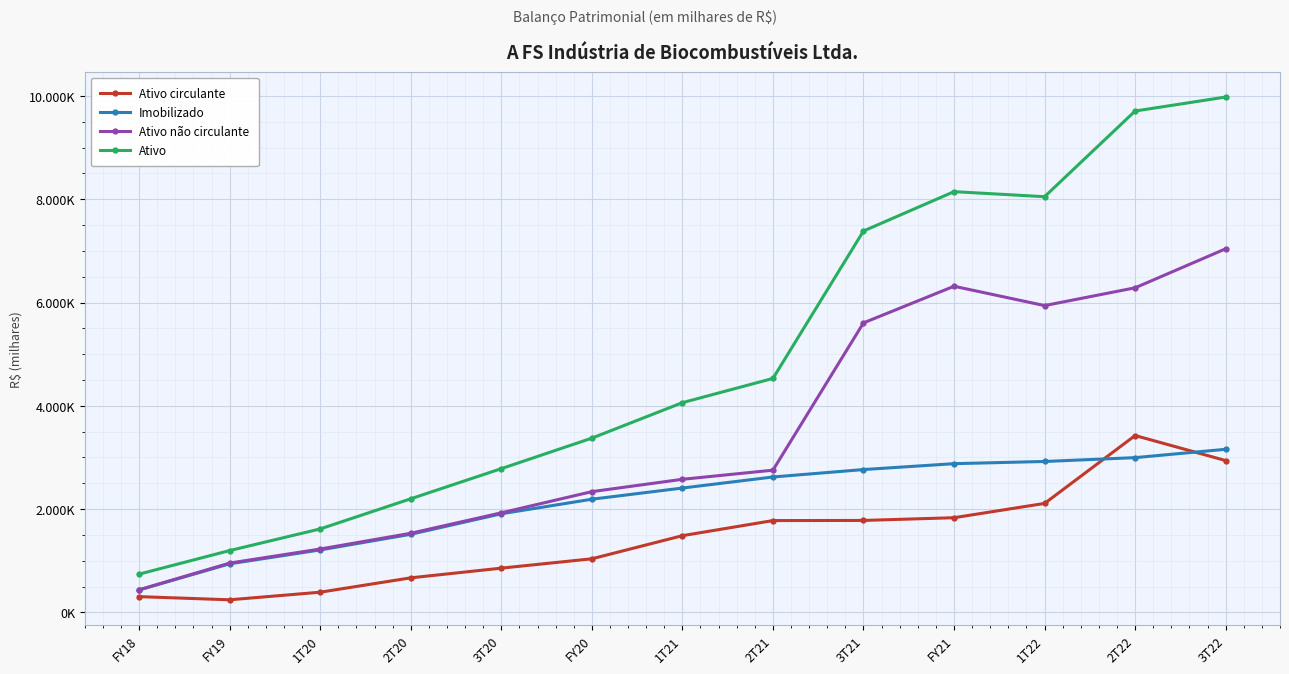

True or false: Ativo and Imobilizado intersect in this chart.

False